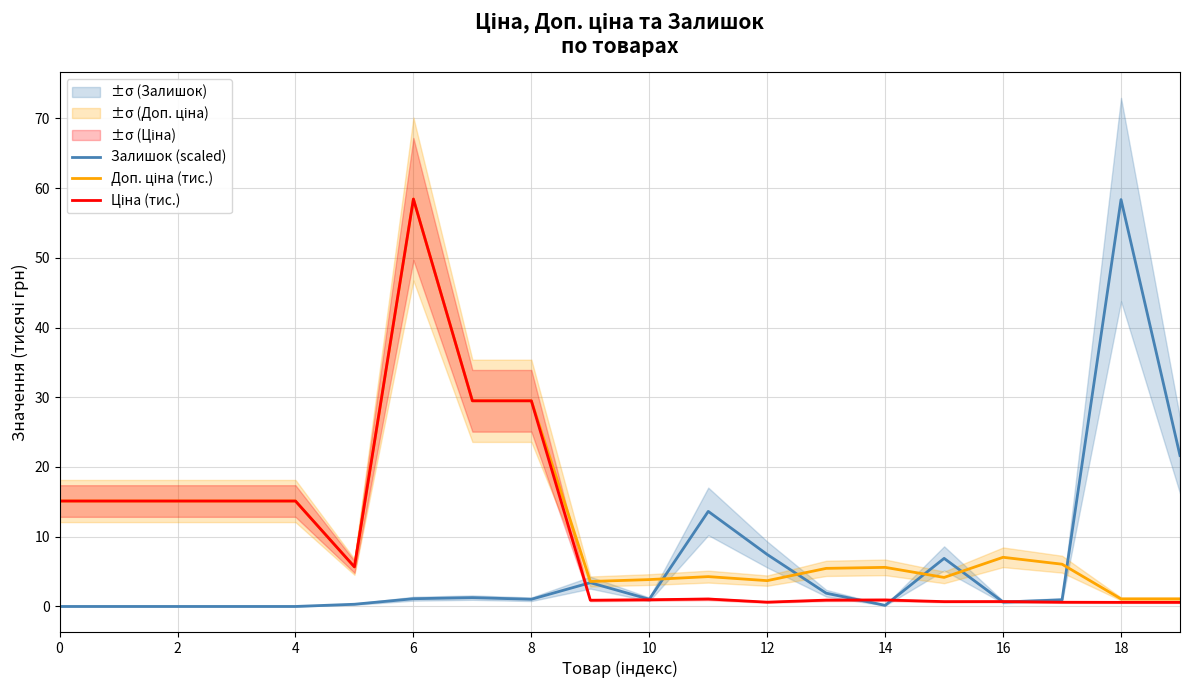

What is the label of the 5th point from the right?

15